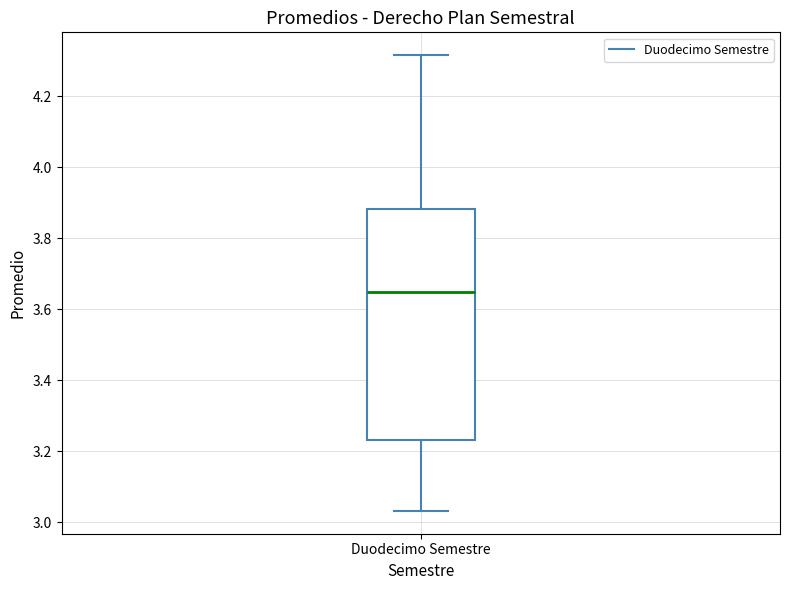

Where does the lower whisker of the box for Duodecimo Semestre end on the y-axis? The values are not printed on the chart, so give them approximately, as read against the axis.

3.04